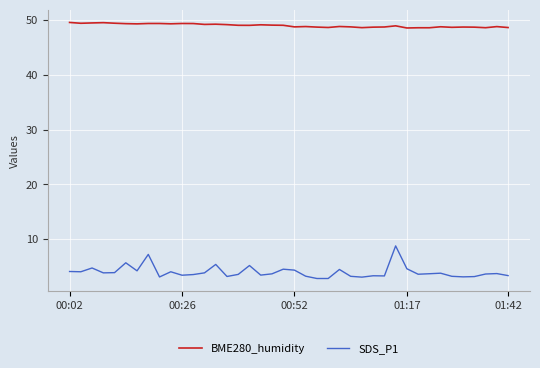

Rank the series by their average value, from highest to lowest.

BME280_humidity, SDS_P1